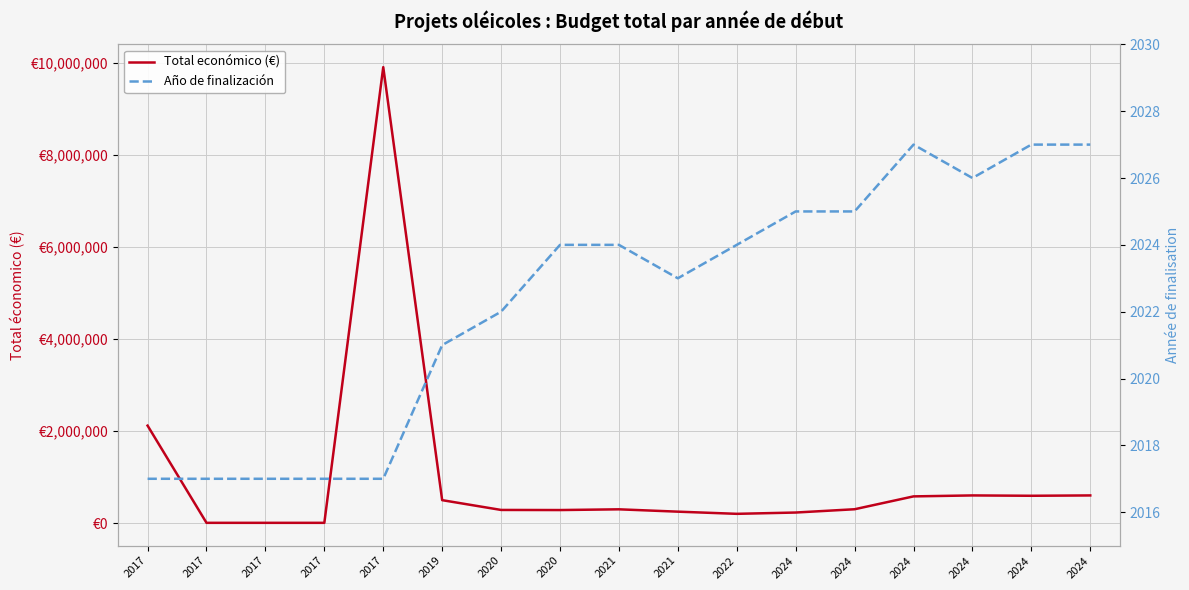

How many values in the Total económico (€) series are below 298397?

8